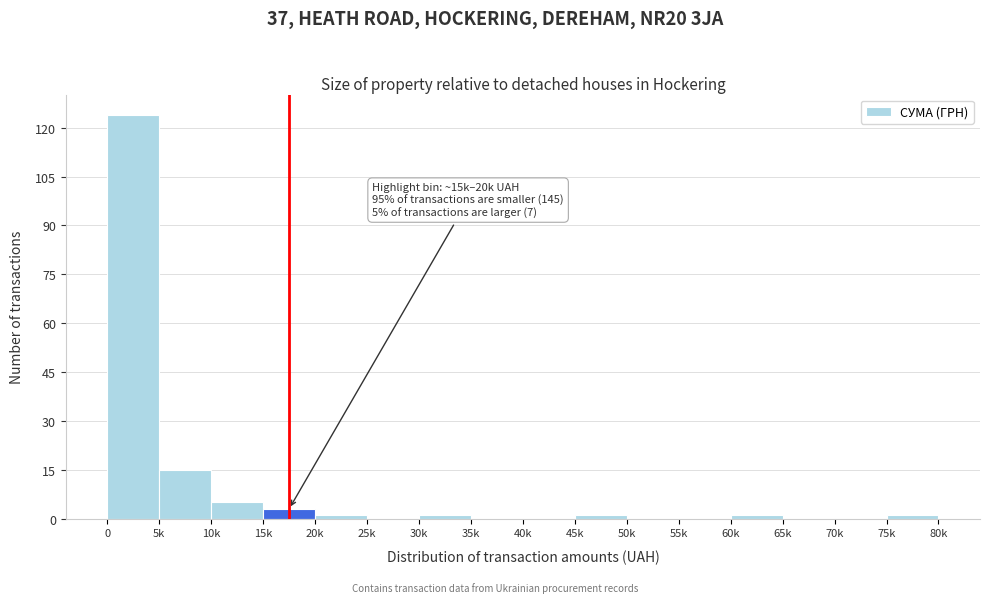

Reading right to left, transcribe all the data shown in this chart.

75k=1	70k=0	65k=0	60k=1	55k=0	50k=0	45k=1	40k=0	35k=0	30k=1	25k=0	20k=1	15k=3	10k=5	5k=15	0=124